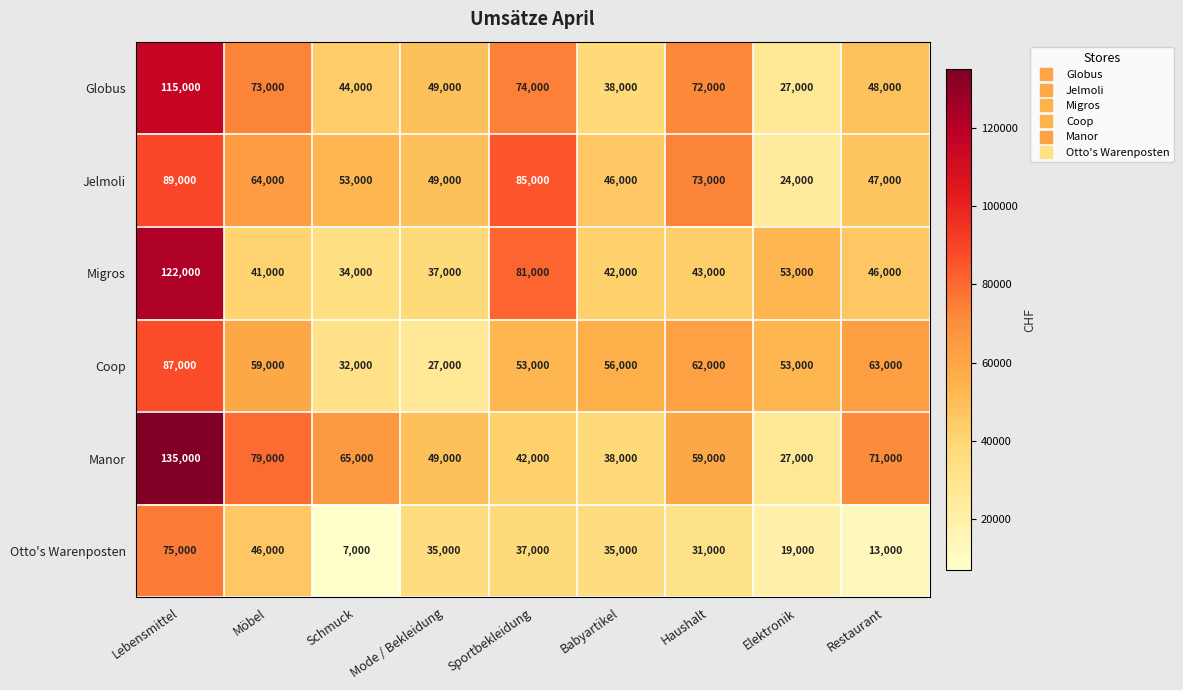

Rank the series by their maximum value, from lowest to highest.

Otto's Warenposten, Coop, Jelmoli, Globus, Migros, Manor